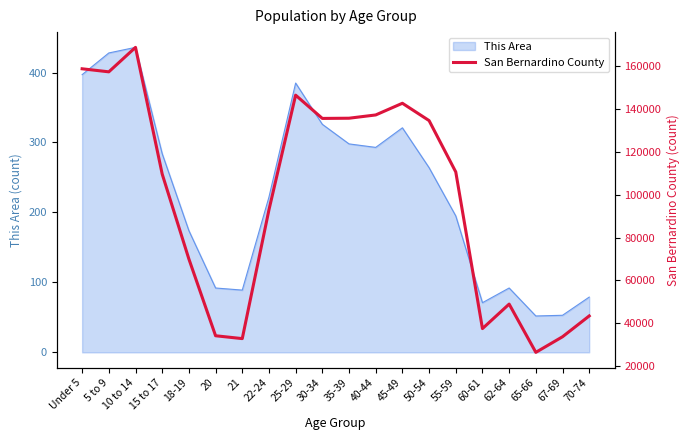

The value of This Area at 65-66 is 35. True or false?

False